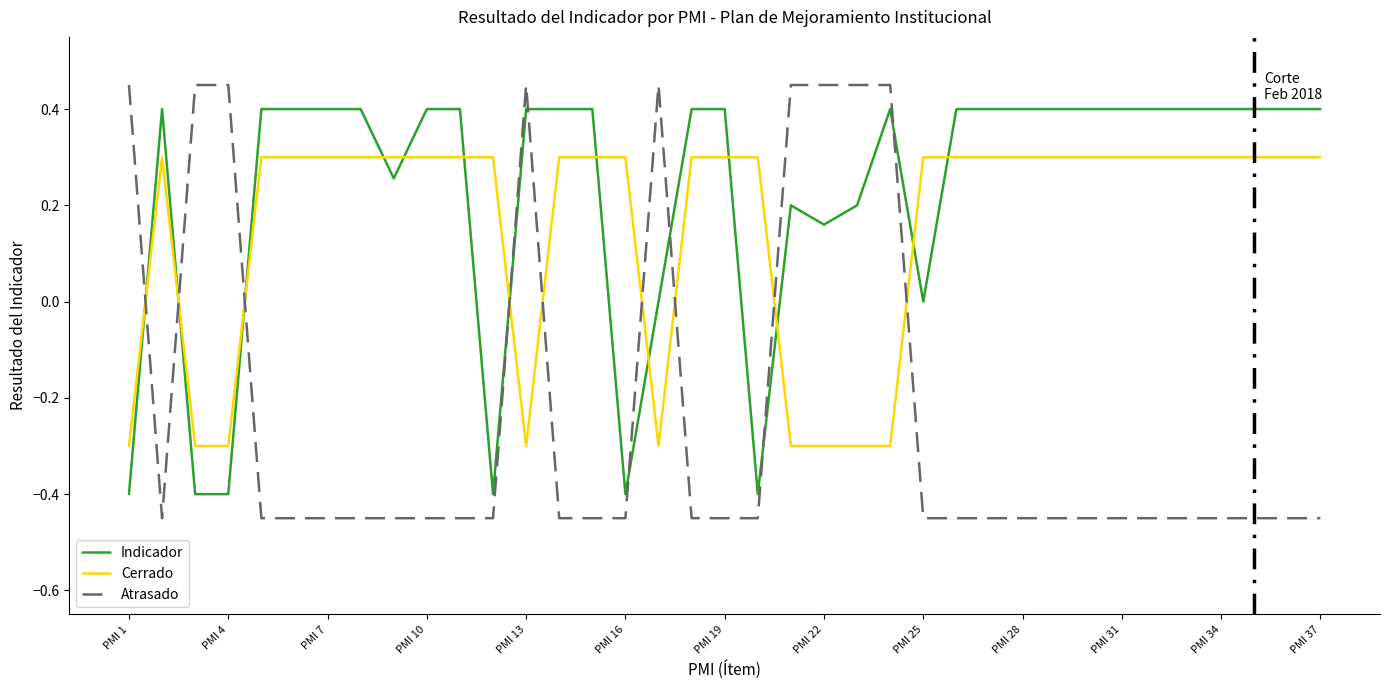

What is the lowest value of the Cerrado series?

-0.3